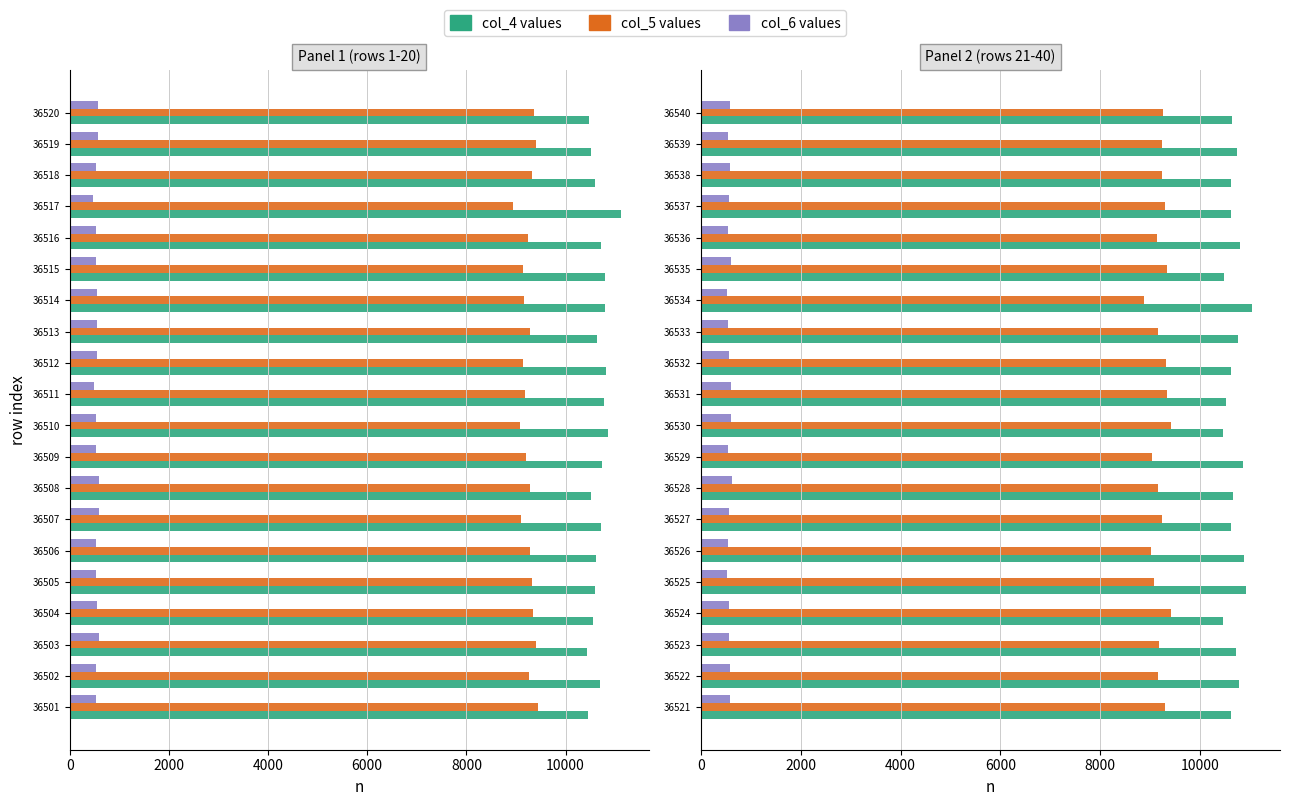

What are all the series names shown in the legend?

col_4 values, col_5 values, col_6 values